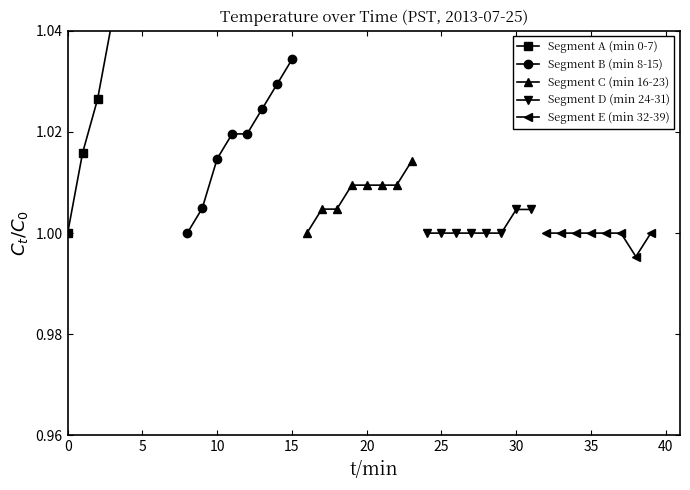

True or false: Segment B (min 8-15) has more than 2 interior local peaks.

False